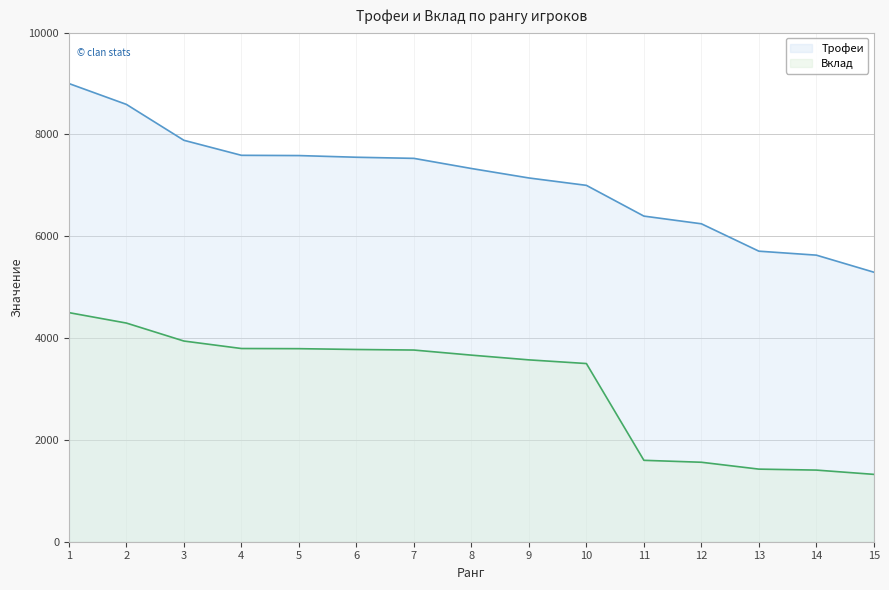

The value of Трофеи at 4 is 7590. True or false?

True